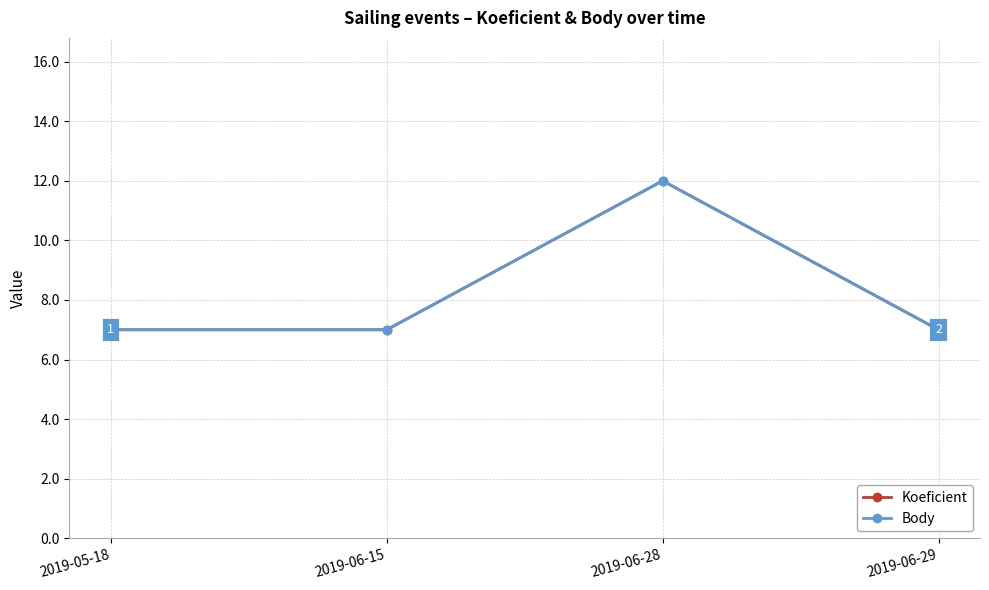

Is this an area chart (filled region under the line)?

No